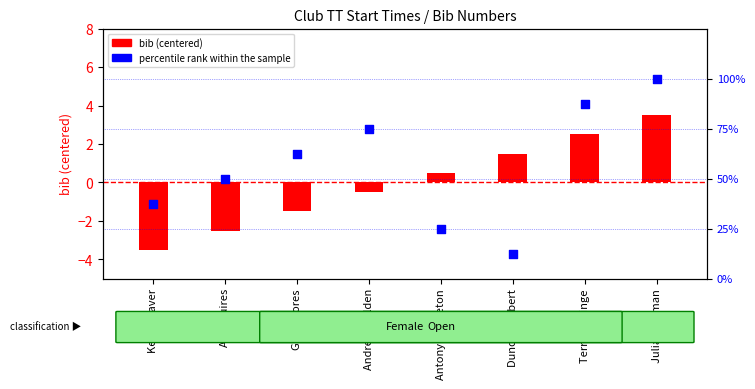

At which category is the sum across all series the highest?

Julia Freeman